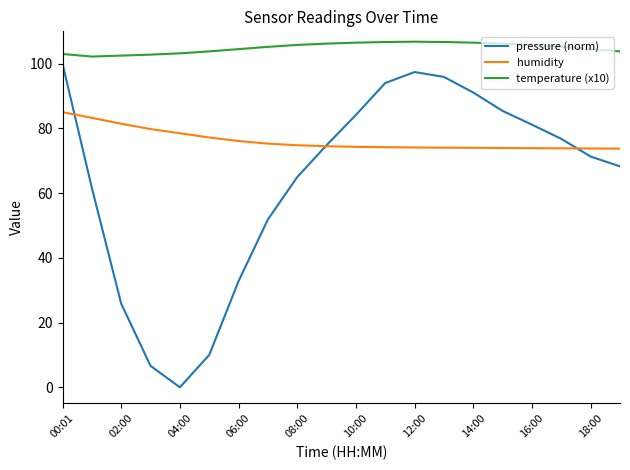

Rank the series by their average value, from highest to lowest.

temperature (x10), humidity, pressure (norm)